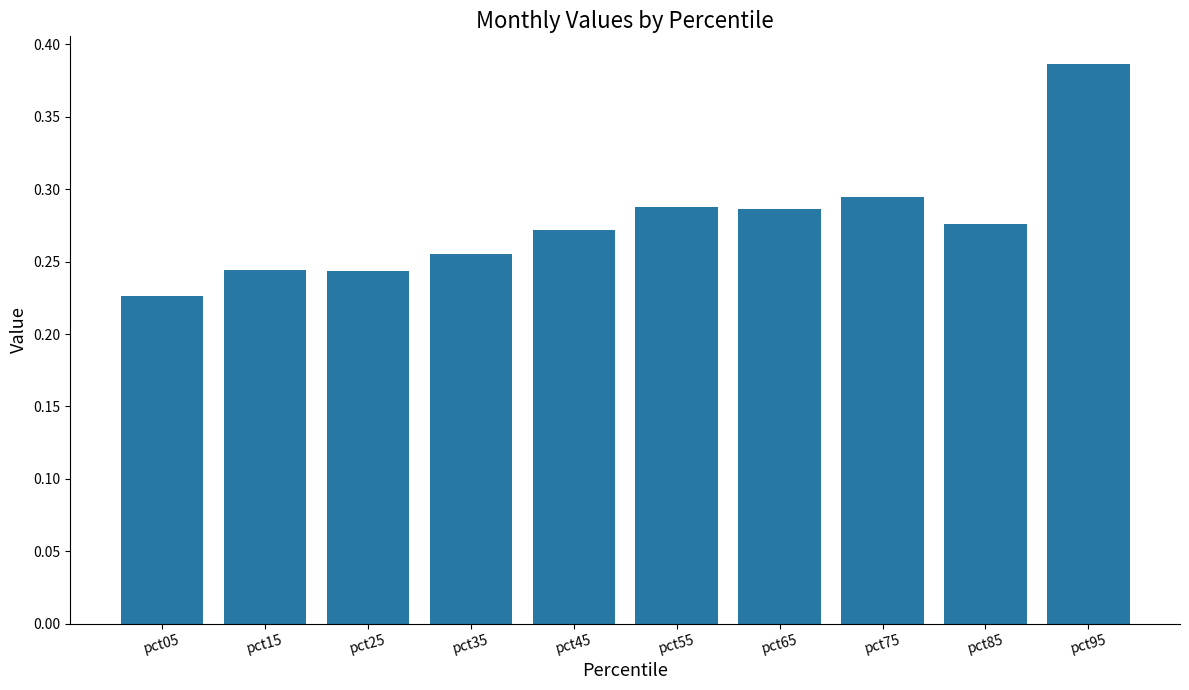

What is the sum of the values at pct65 and pct25?

0.5